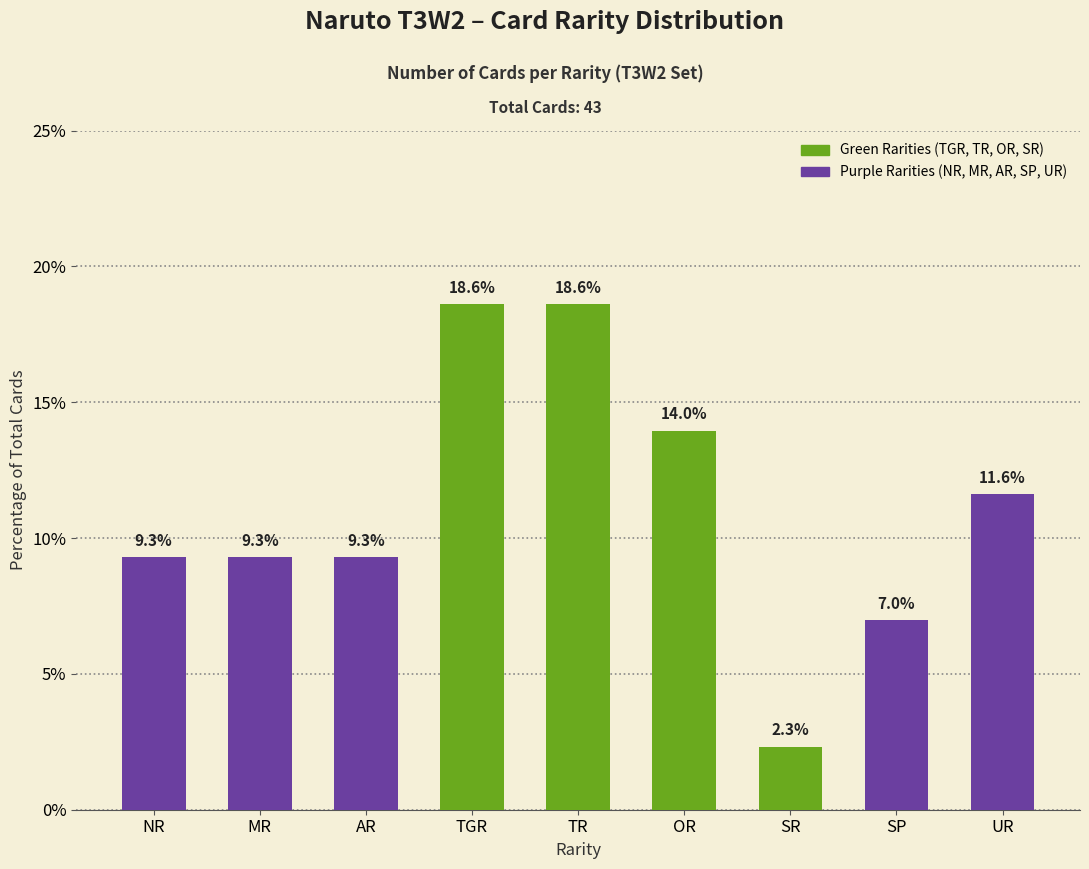

What is the label of the 5th bar from the right?

TR